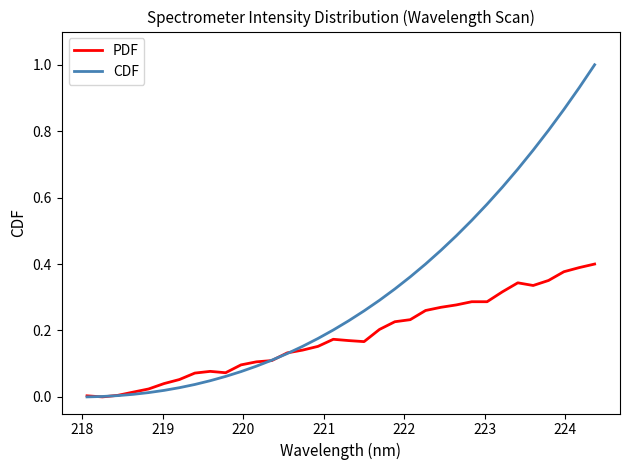

Rank the series by their average value, from highest to lowest.

CDF, PDF